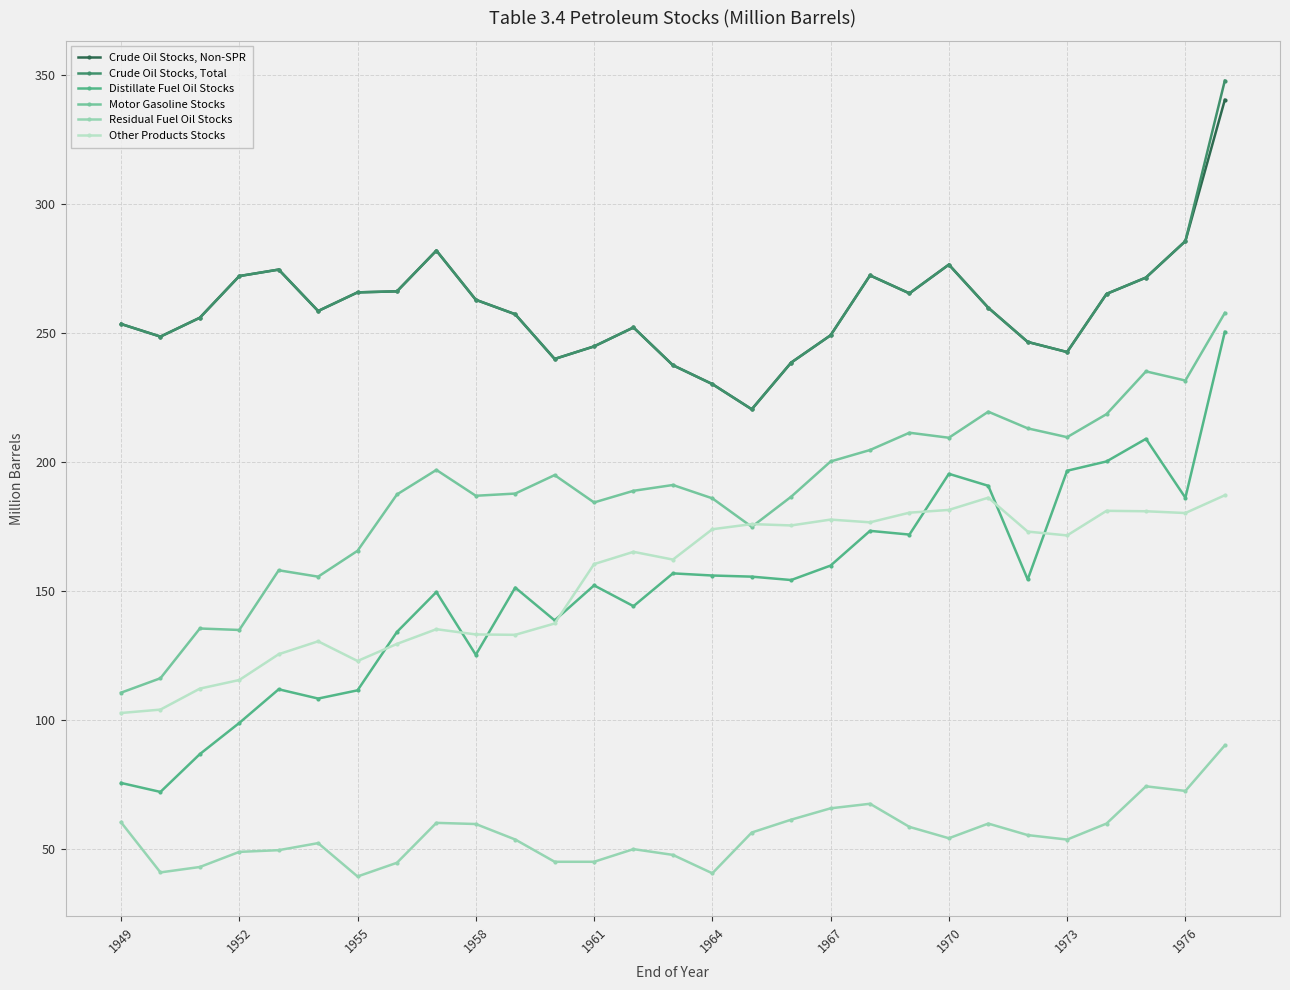

True or false: Crude Oil Stocks, Non-SPR has more than 2 interior local peaks.

True